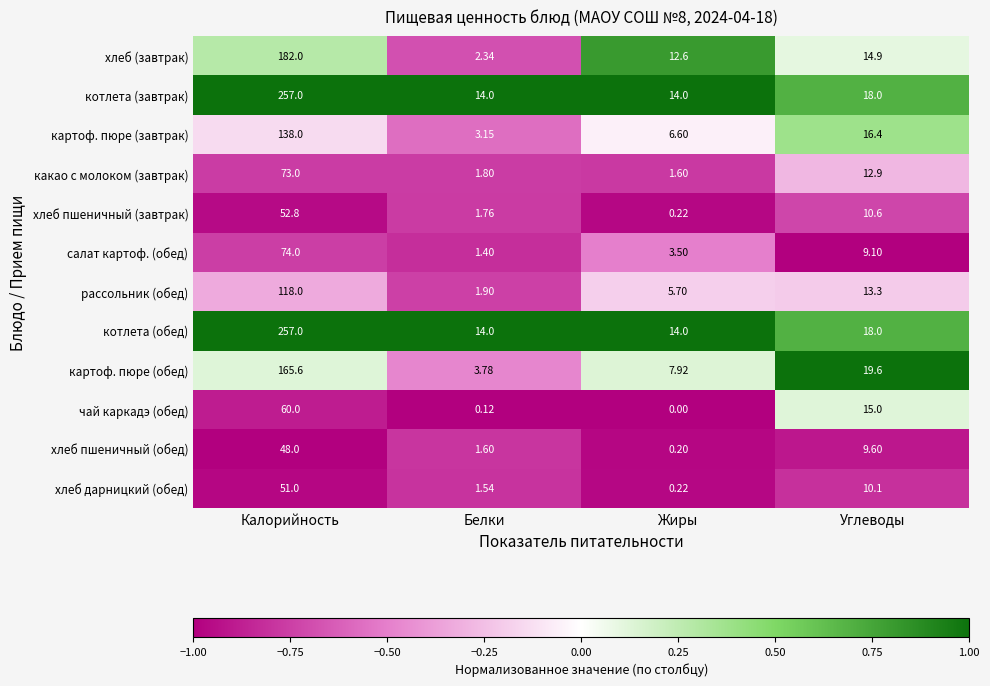

Which series changed the most between Белки and Жиры?

хлеб (завтрак)